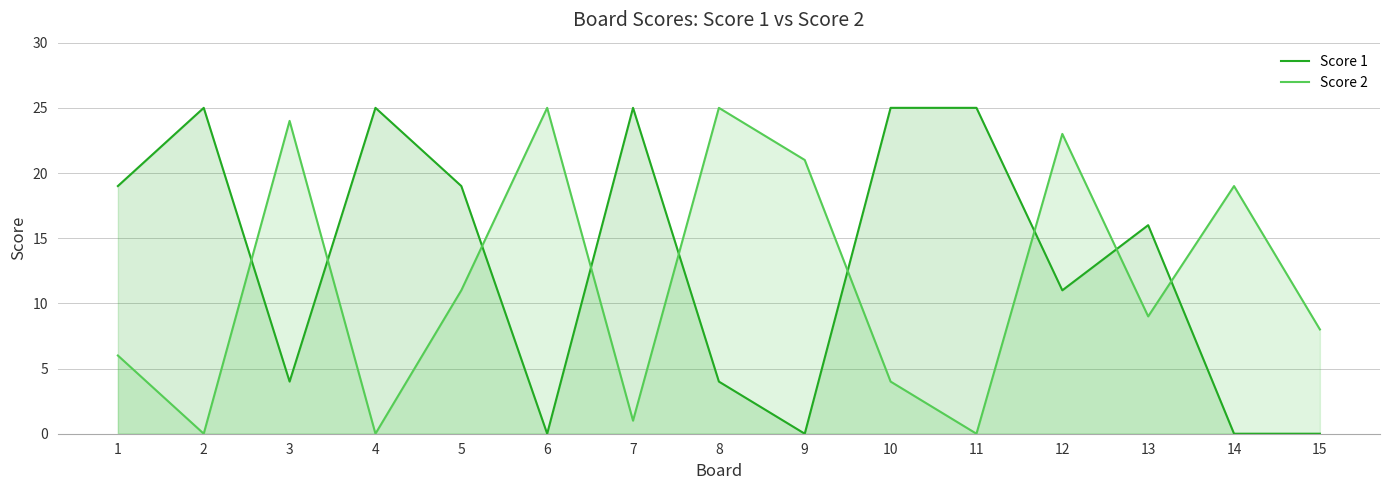

What is the difference between the Score 2 values at 13 and 6?

16